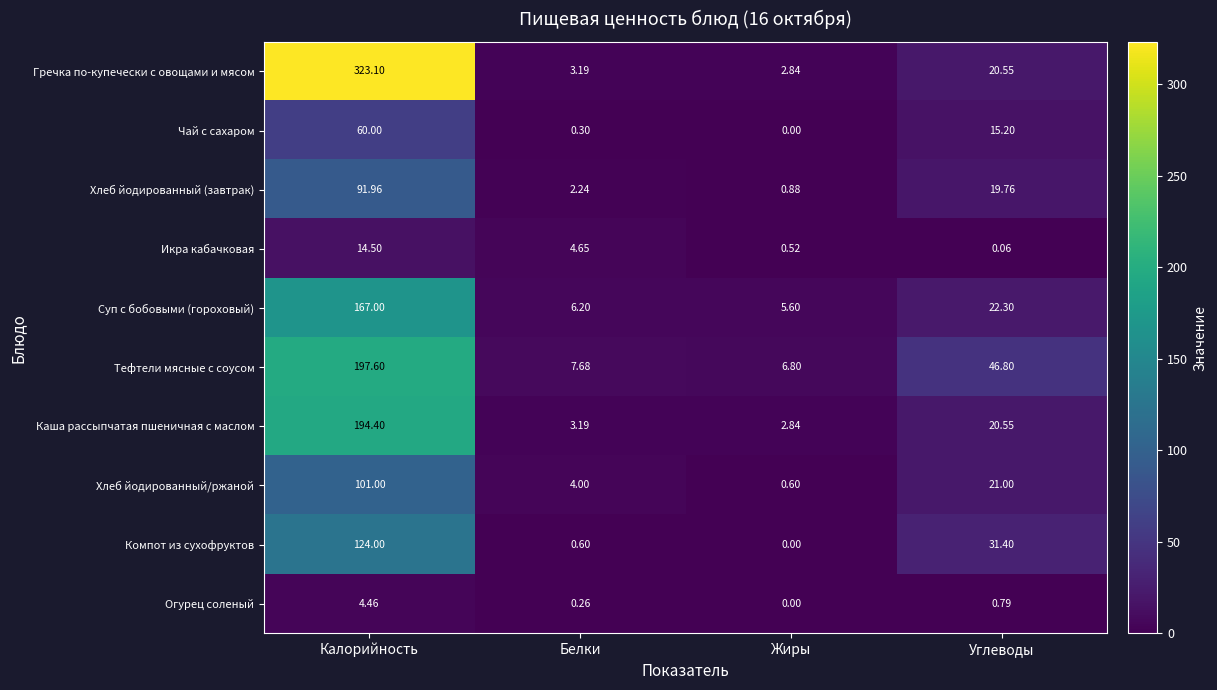

At which category is the sum across all series the highest?

Калорийность